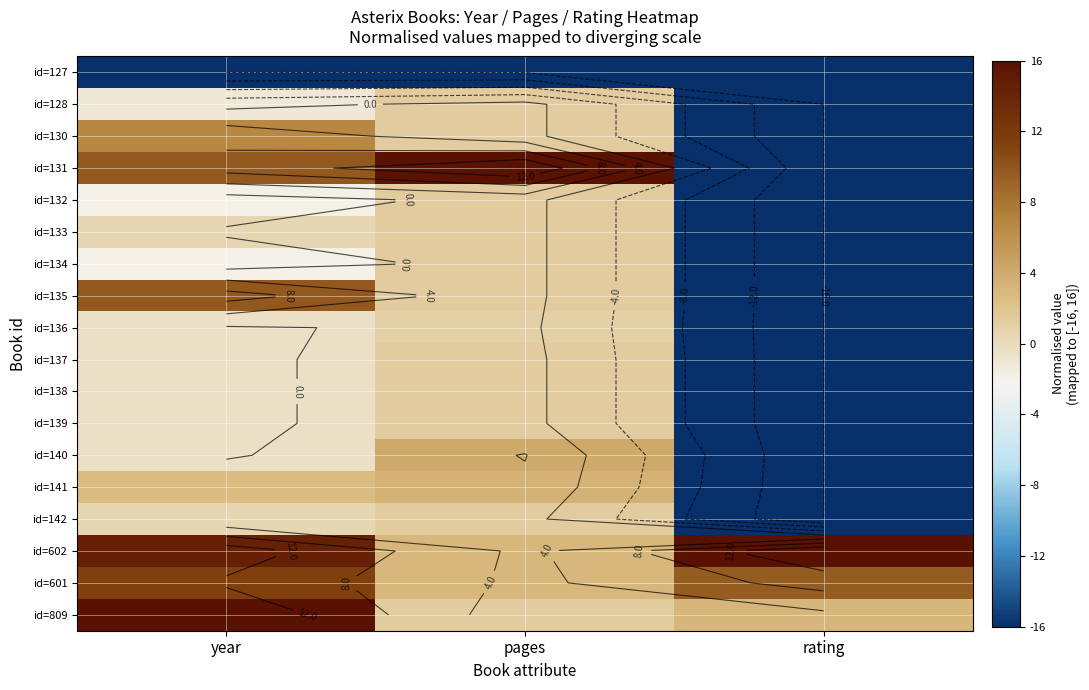

True or false: id=809 has a value of 16.0 at year.

True